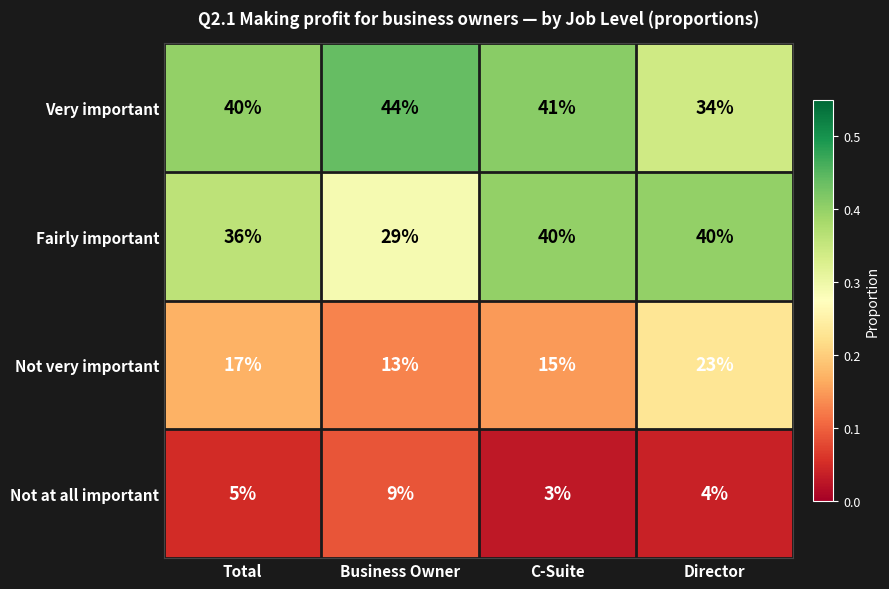

Which series changed the most between Total and Business Owner?

Fairly important